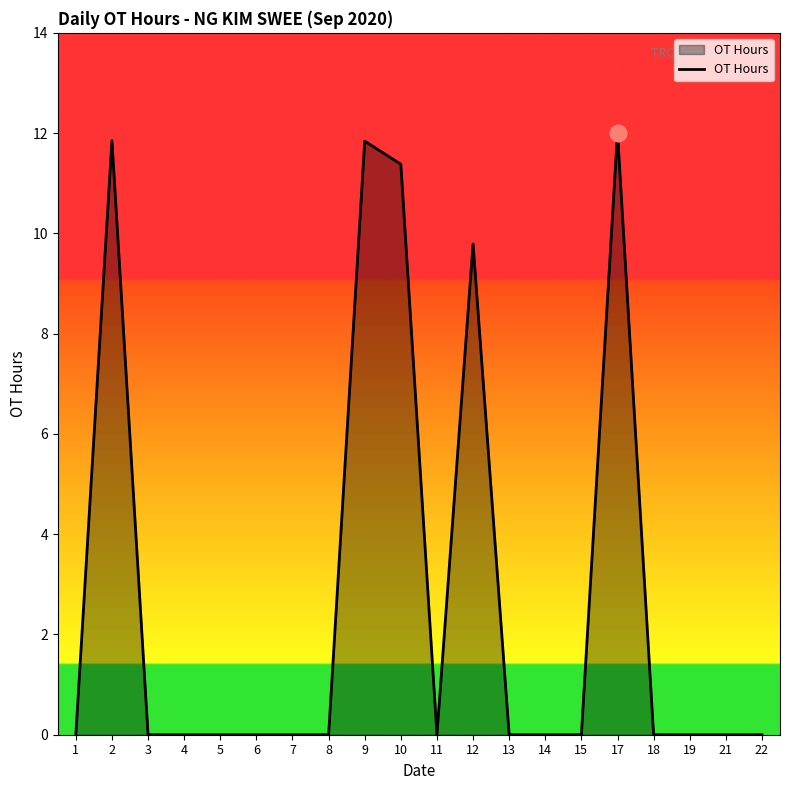

Is it true that the value at 7 is 5.5?

False